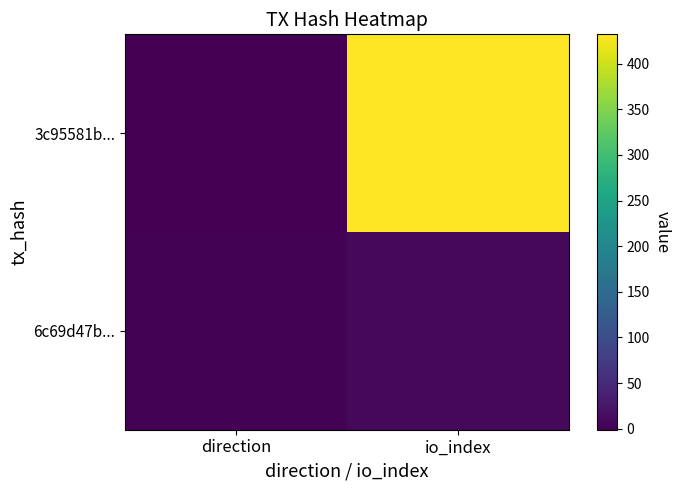

List the series in order of their peak value, highest first.

3c95581b..., 6c69d47b...